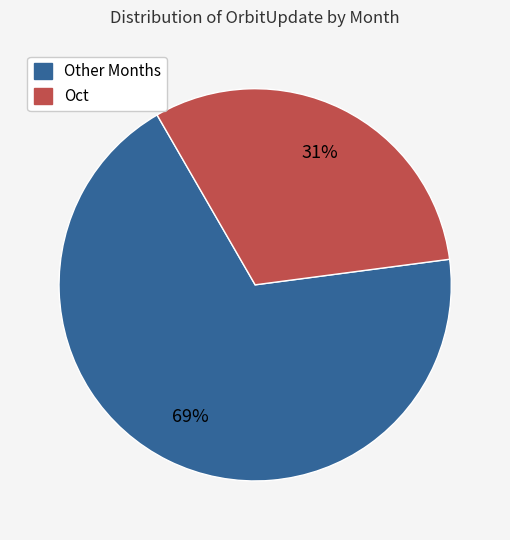

To the nearest percent, what is the average slice percentage?

50%